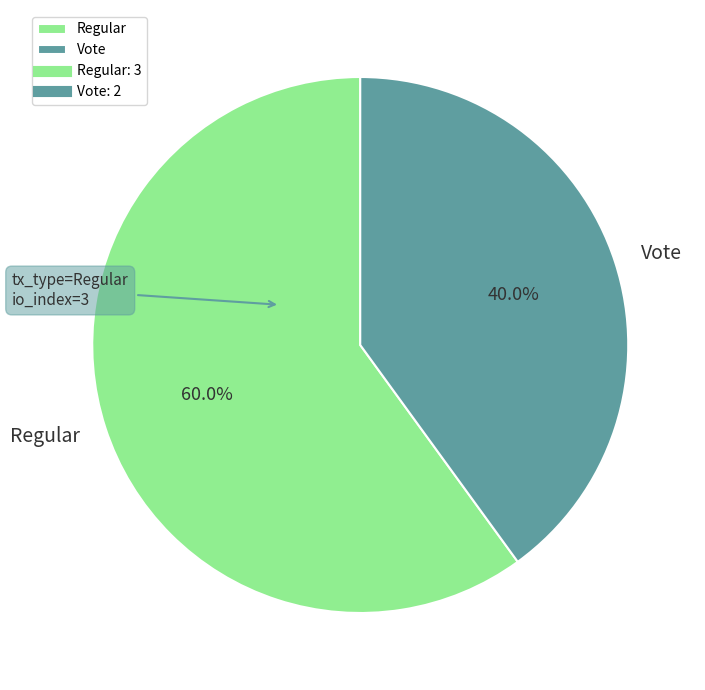

The Vote slice represents 32% of the pie. True or false?

False